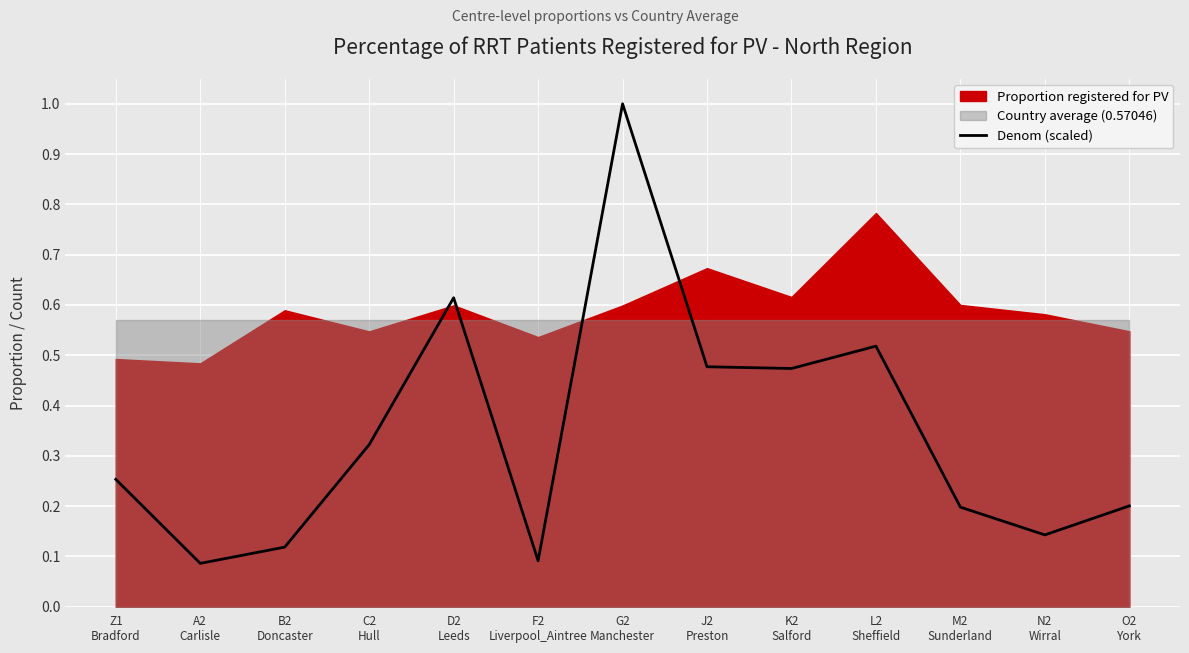

List the labels in order of value, smallest first.

A2
Carlisle, F2
Liverpool_Aintree, B2
Doncaster, N2
Wirral, M2
Sunderland, O2
York, Z1
Bradford, C2
Hull, K2
Salford, J2
Preston, L2
Sheffield, D2
Leeds, G2
Manchester